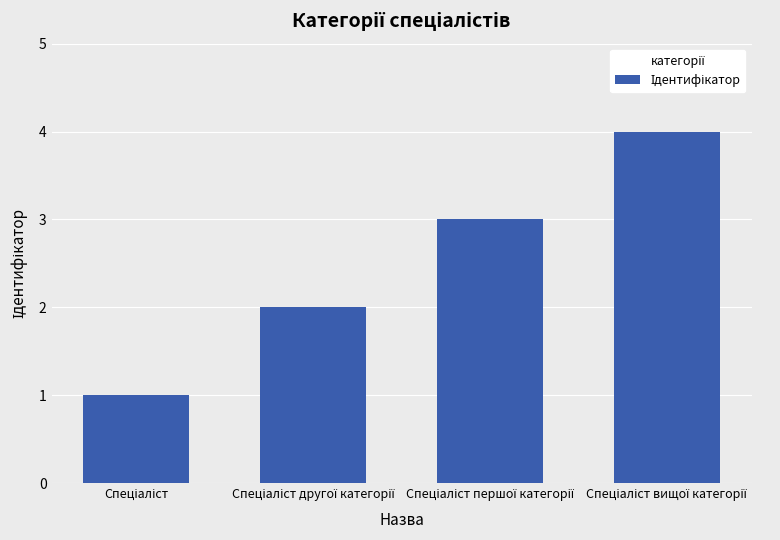

What is the sum of all values?

10